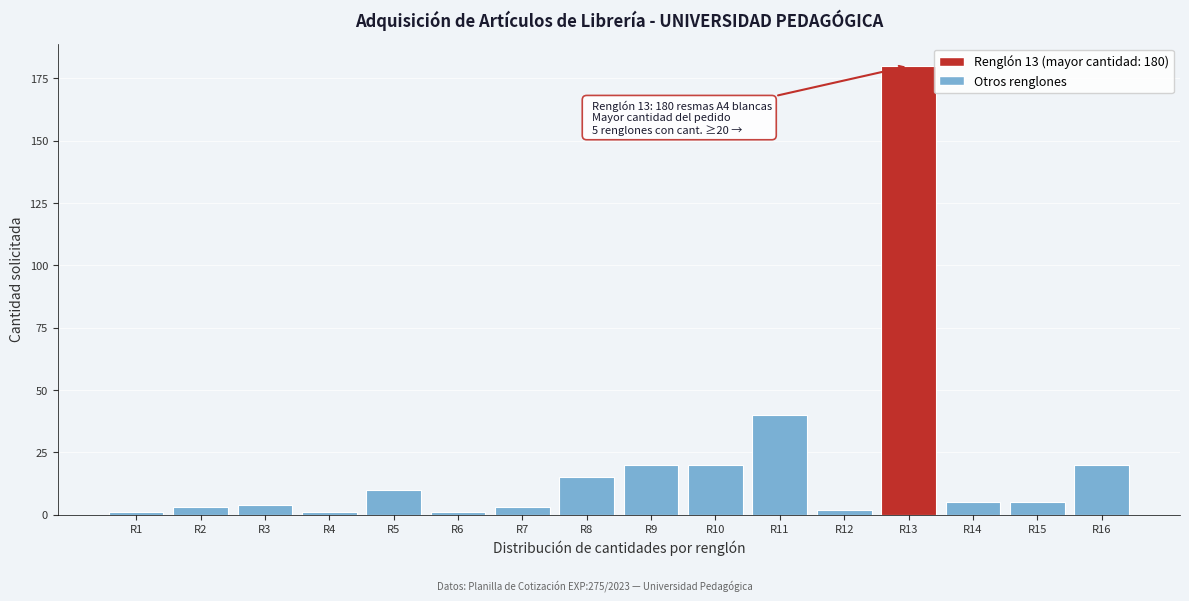

Reading left to right, what are all the values shown in this chart?

R1=1	R2=3	R3=4	R4=1	R5=10	R6=1	R7=3	R8=15	R9=20	R10=20	R11=40	R12=2	R13=180	R14=5	R15=5	R16=20